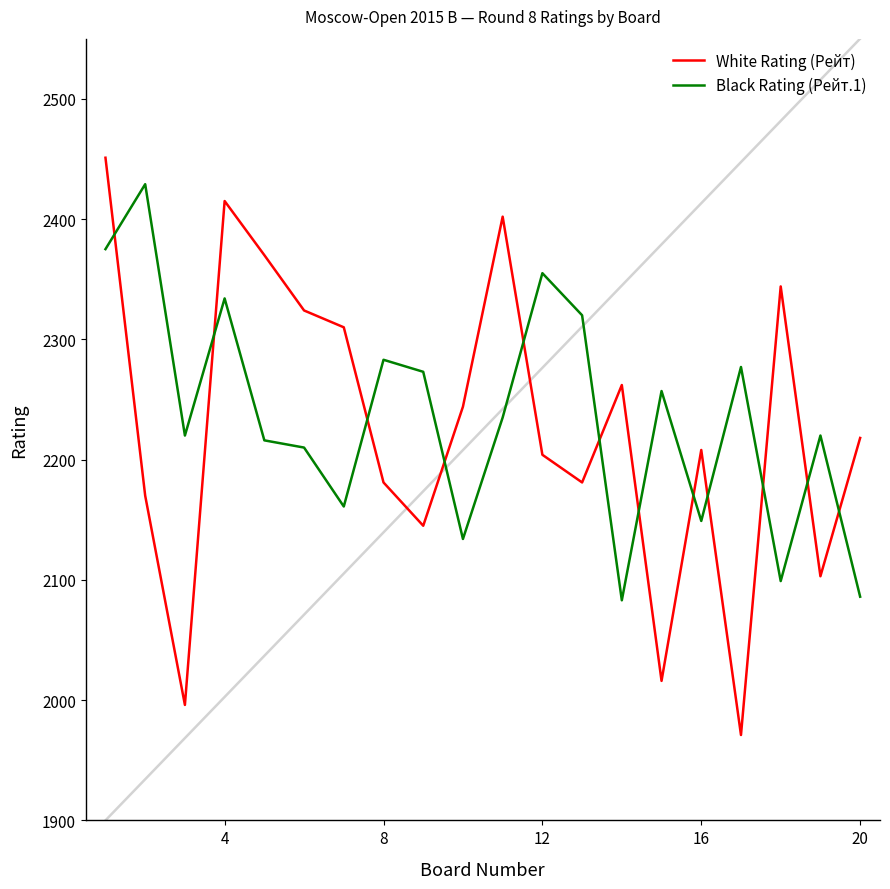

Which series has the largest range (max minus min)?

White Rating (Рейт)